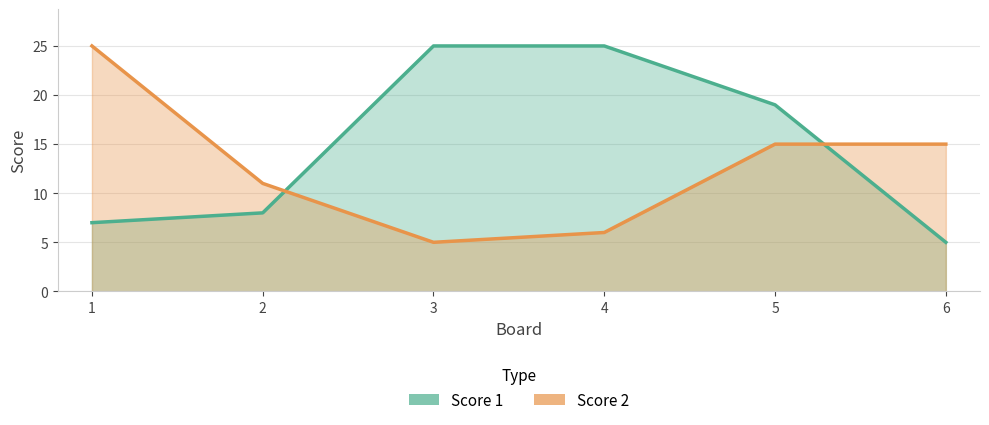

What is the maximum value for Score 1?

25